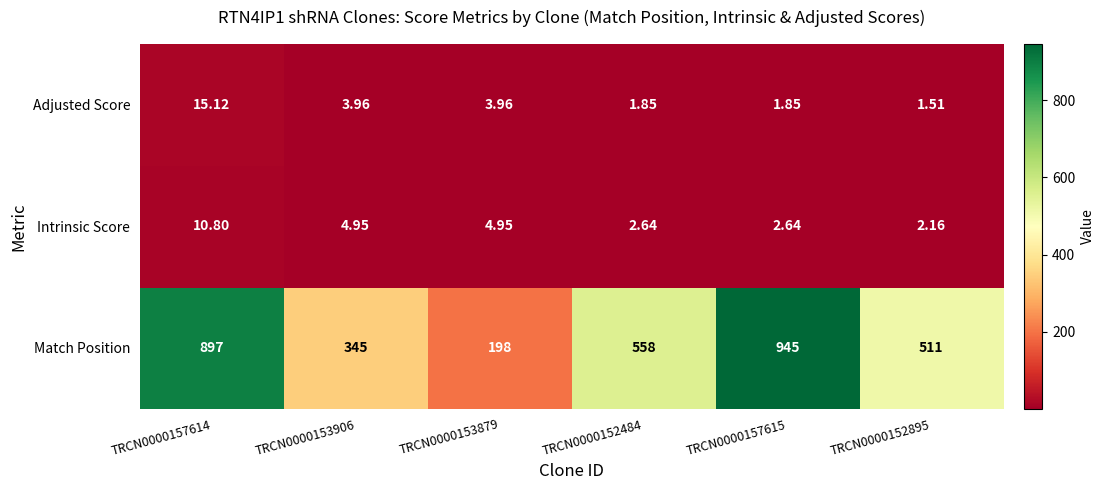

How many series are shown in this chart?

3